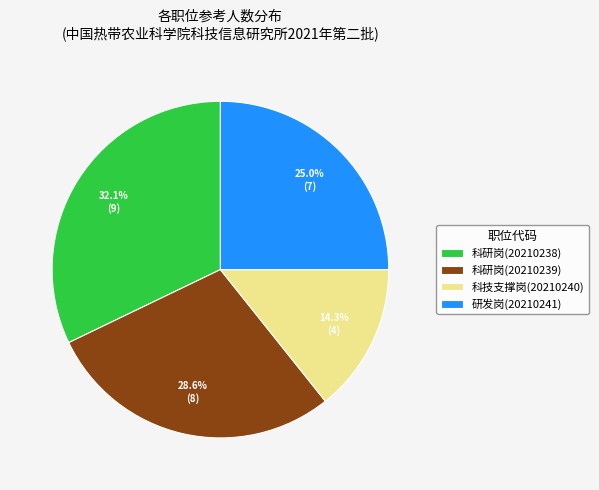

What is the ratio of the value at 科技支撑岗(20210240) to the value at 科研岗(20210238)?

0.4